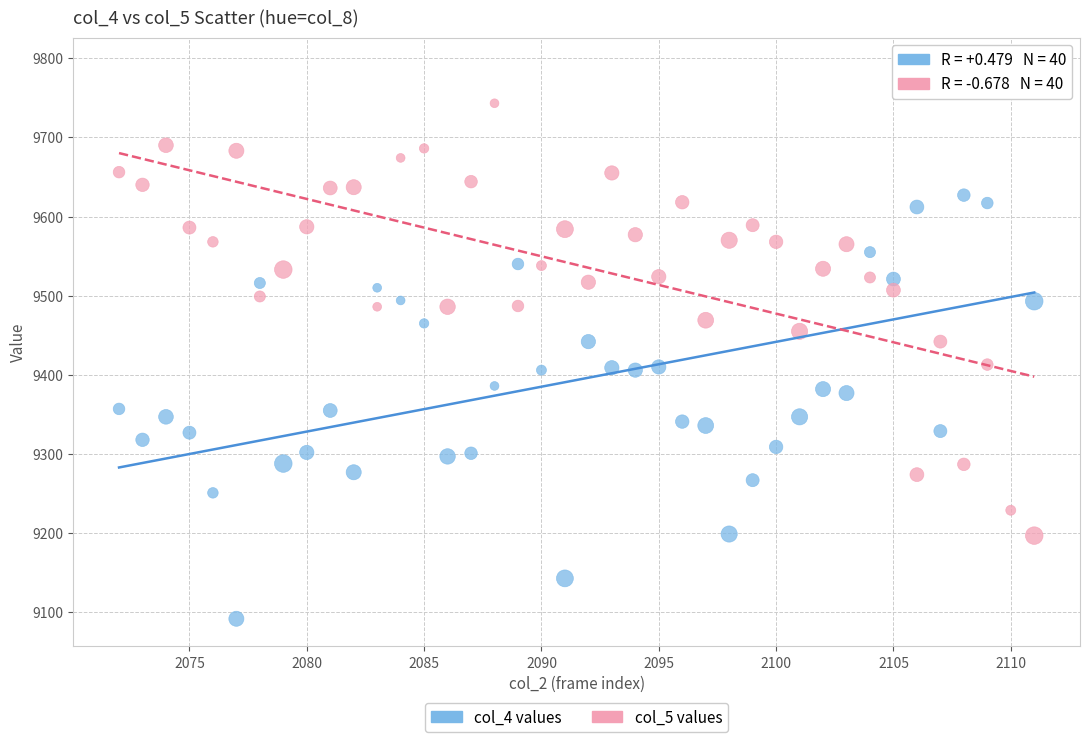

What are all the series names shown in the legend?

col_4 values, col_5 values